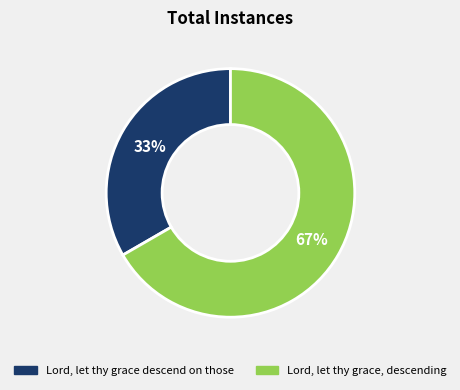

Which slice represents more than half of the pie?

Lord, let thy grace, descending